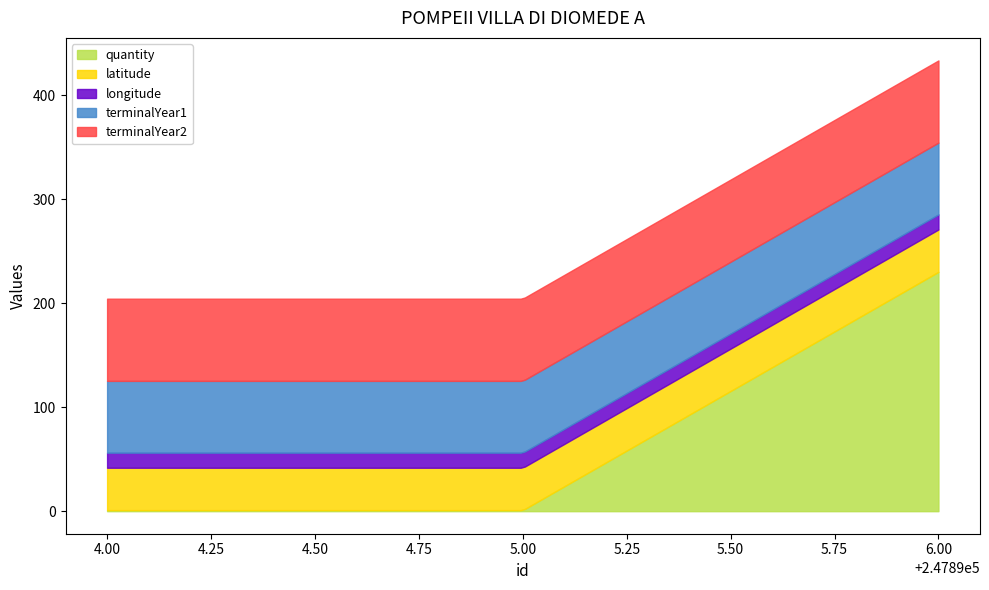

The latitude series shows 58.9 at 247896. True or false?

False